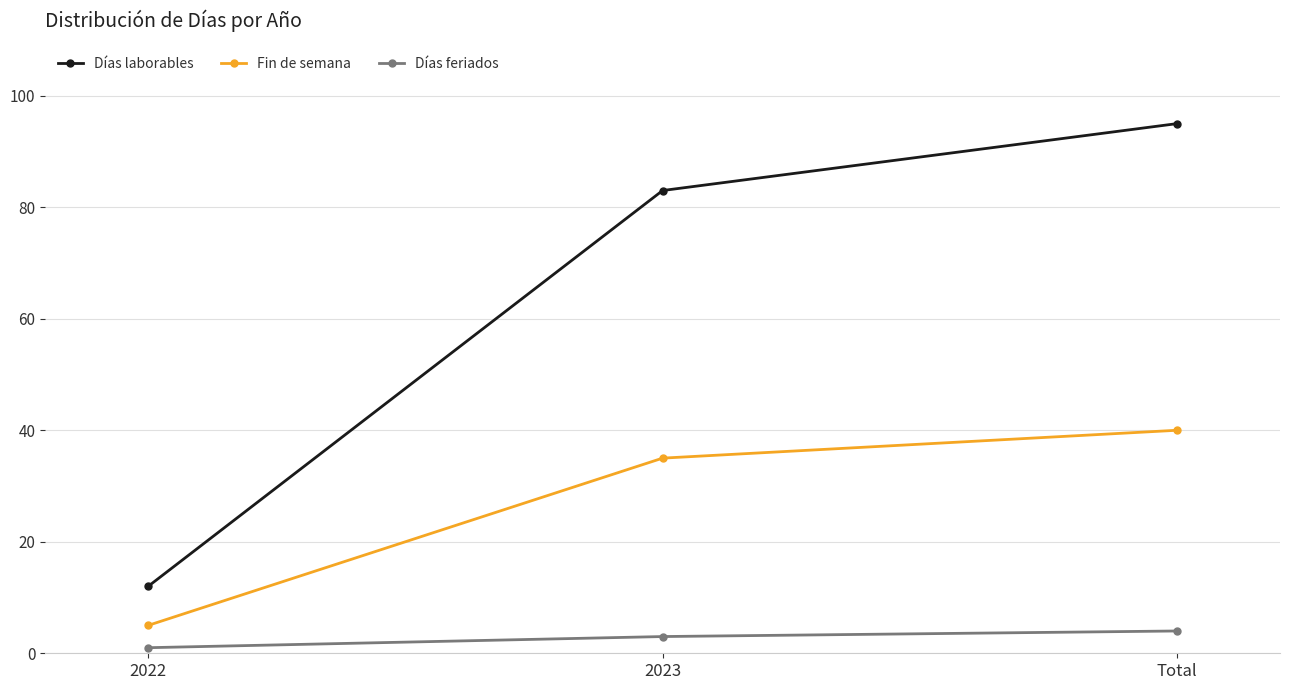

What is the label of the 3rd point from the right?

2022